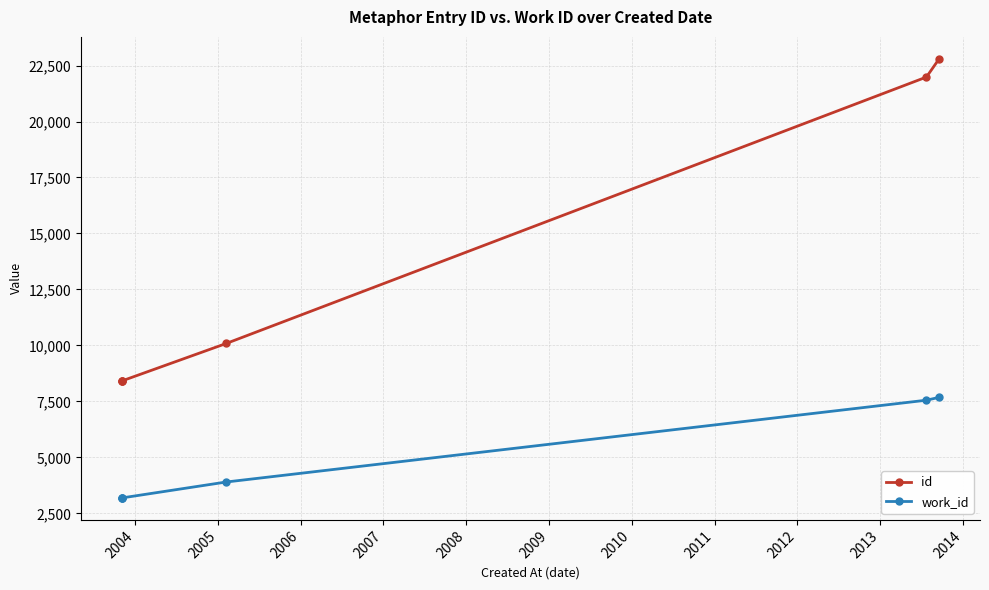

What is the maximum value shown in the chart?

22798